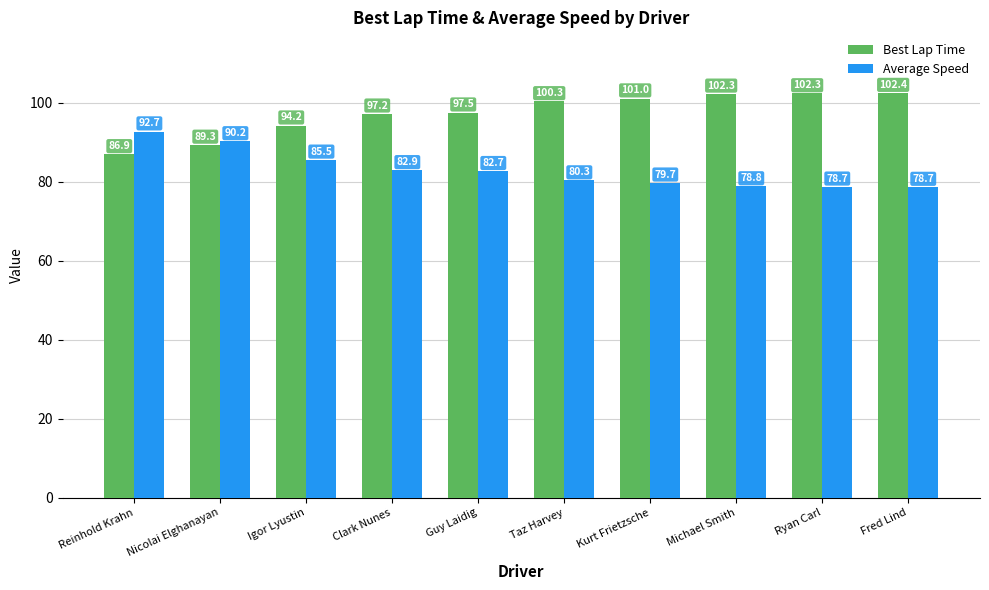

The value of Best Lap Time at Clark Nunes is 97.2. True or false?

True